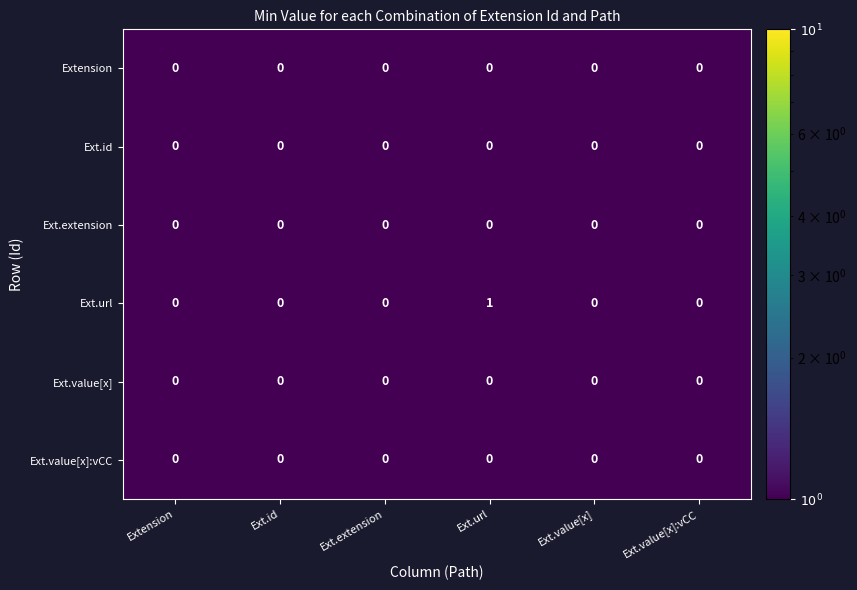

Which category has the highest value across all series?

Ext.url